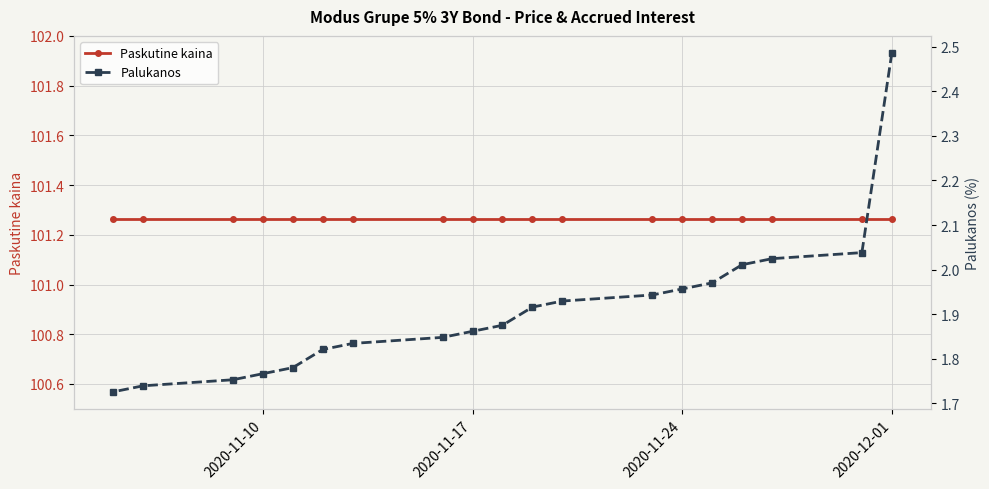

Which series has the largest total across all categories?

Paskutine kaina